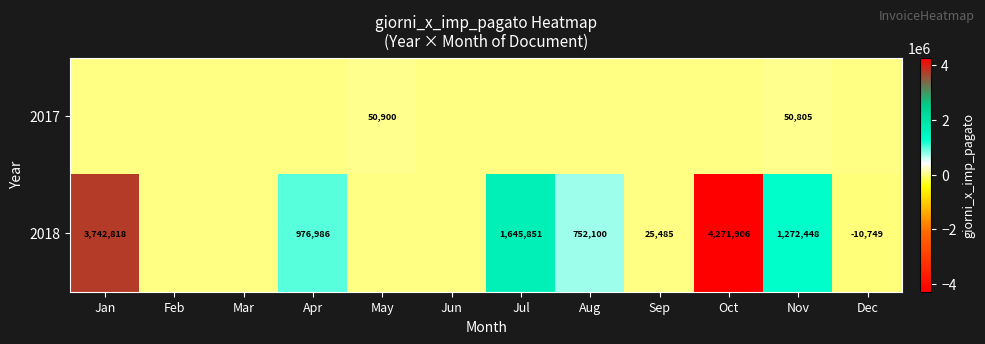

What is the difference between the 2018 values at Dec and Jul?

1656600